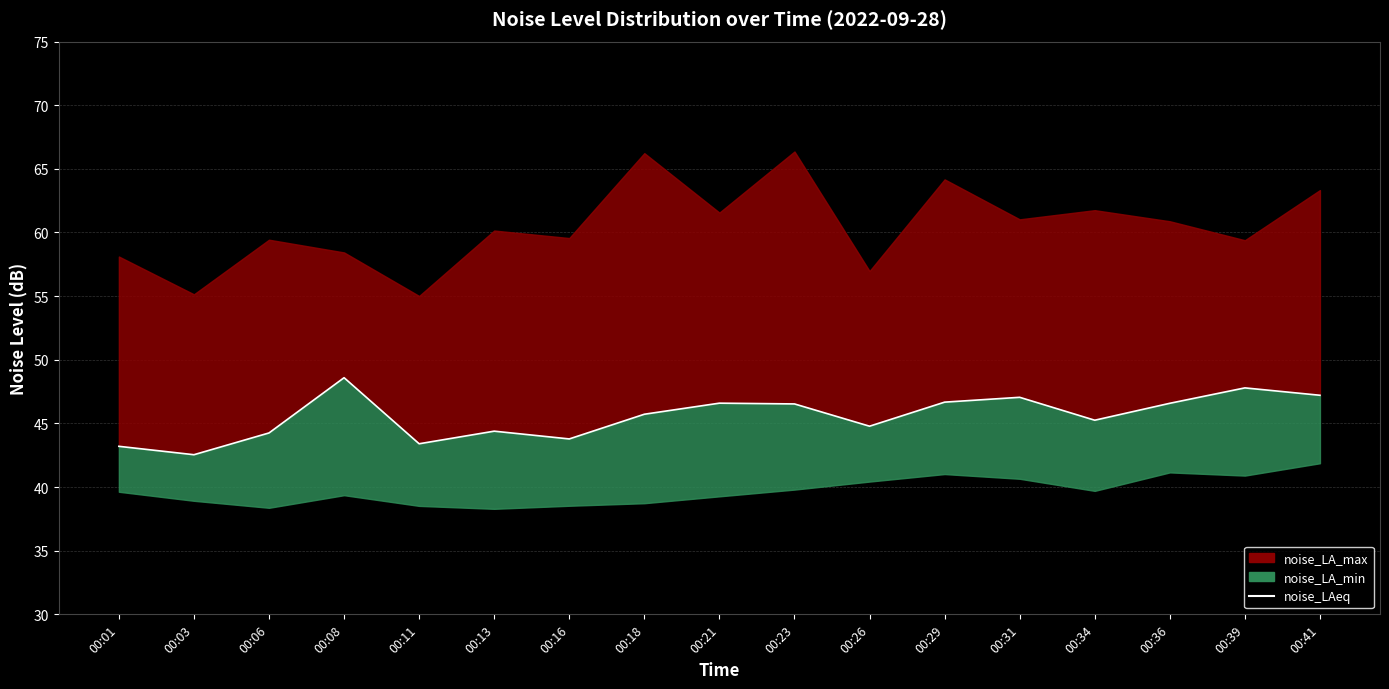

Reading left to right, extract all data points from this chart.

43.2	42.5	44.2	48.6	43.4	44.4	43.8	45.7	46.6	46.5	44.8	46.7	47.0	45.2	46.6	47.8	47.2